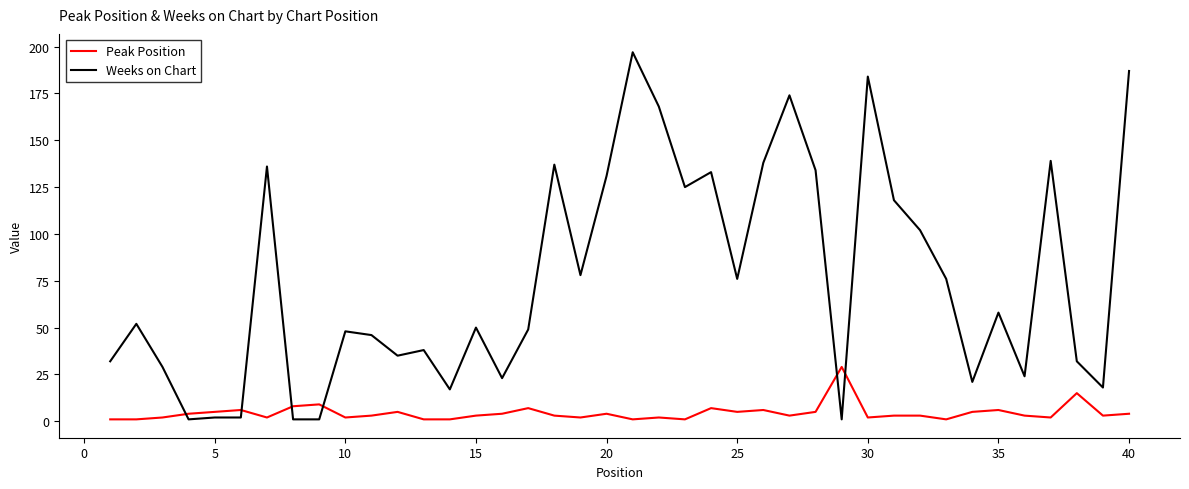

Count the number of data series in this chart.

2